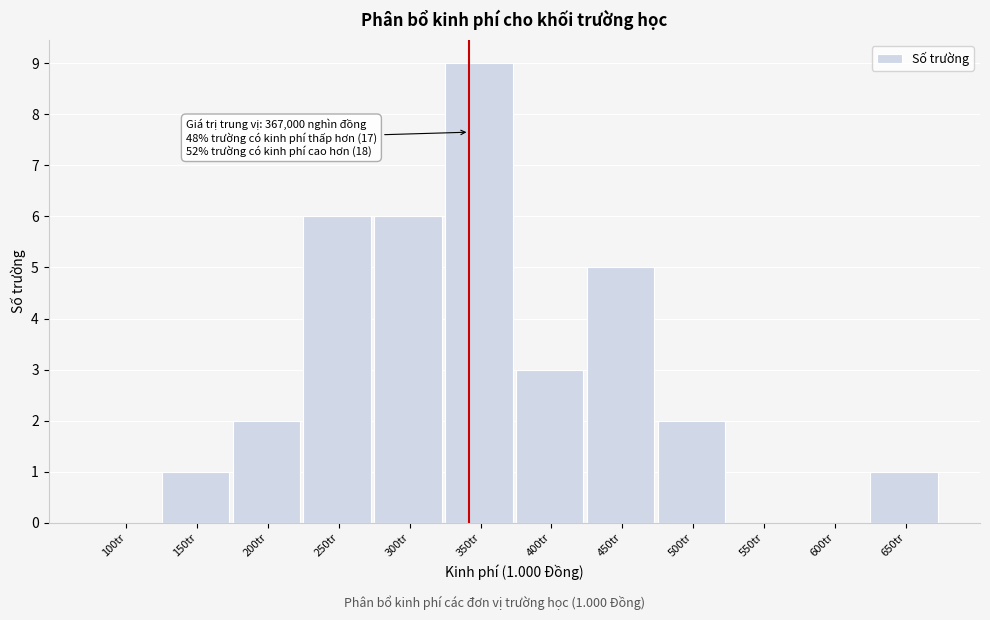

Reading left to right, list all the values displayed in this chart.

100tr=0	150tr=1	200tr=2	250tr=6	300tr=6	350tr=9	400tr=3	450tr=5	500tr=2	550tr=0	600tr=0	650tr=1